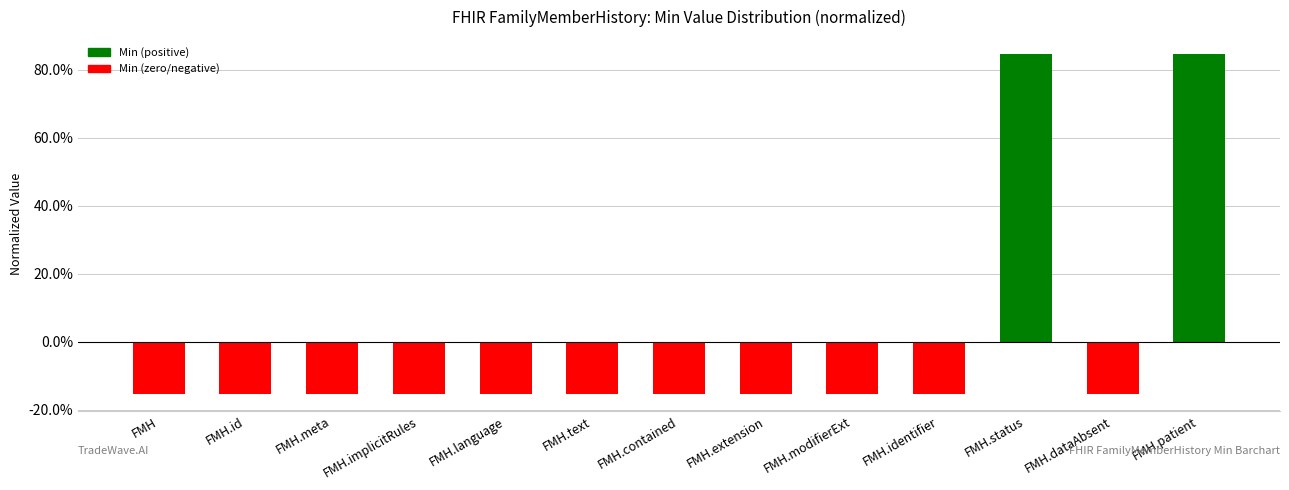

Reading left to right, what are all the values shown in this chart?

FMH=-0.2	FMH.id=-0.2	FMH.meta=-0.2	FMH.implicitRules=-0.2	FMH.language=-0.2	FMH.text=-0.2	FMH.contained=-0.2	FMH.extension=-0.2	FMH.modifierExt=-0.2	FMH.identifier=-0.2	FMH.status=0.8	FMH.dataAbsent=-0.2	FMH.patient=0.8